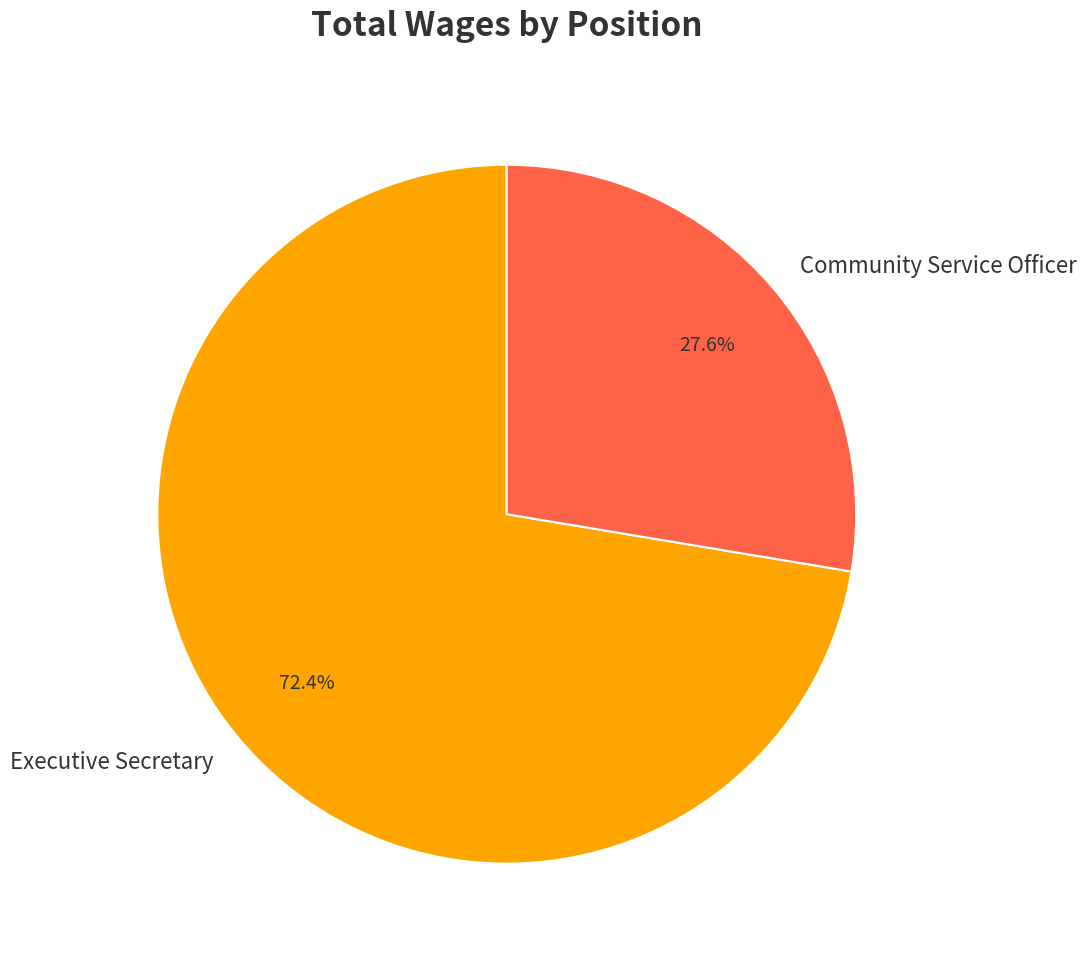

Is Executive Secretary the majority of the pie?

Yes